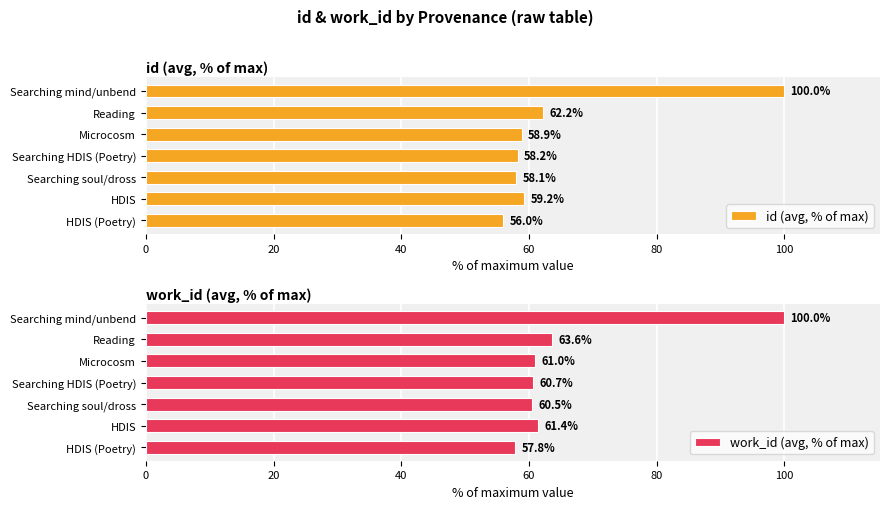

How many values in the id (avg, % of max) series are below 58?

1